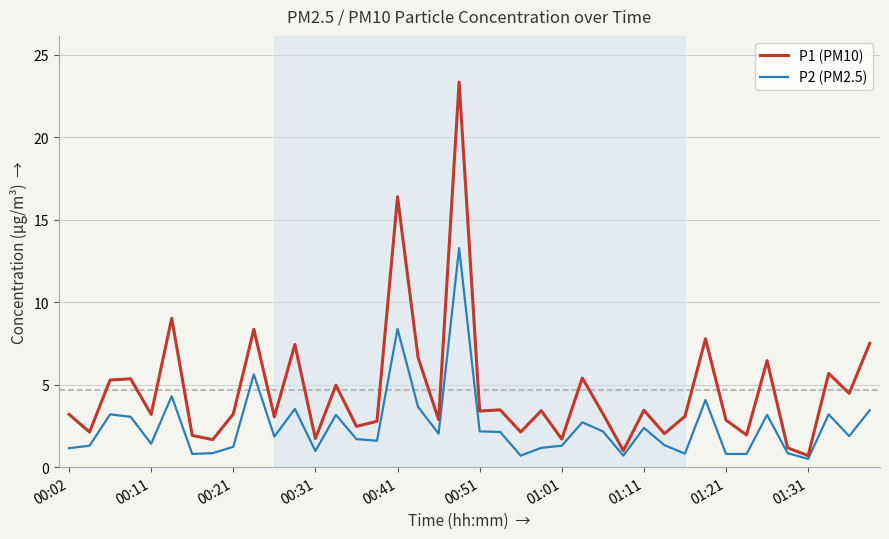

Which series has the largest range (max minus min)?

P1 (PM10)